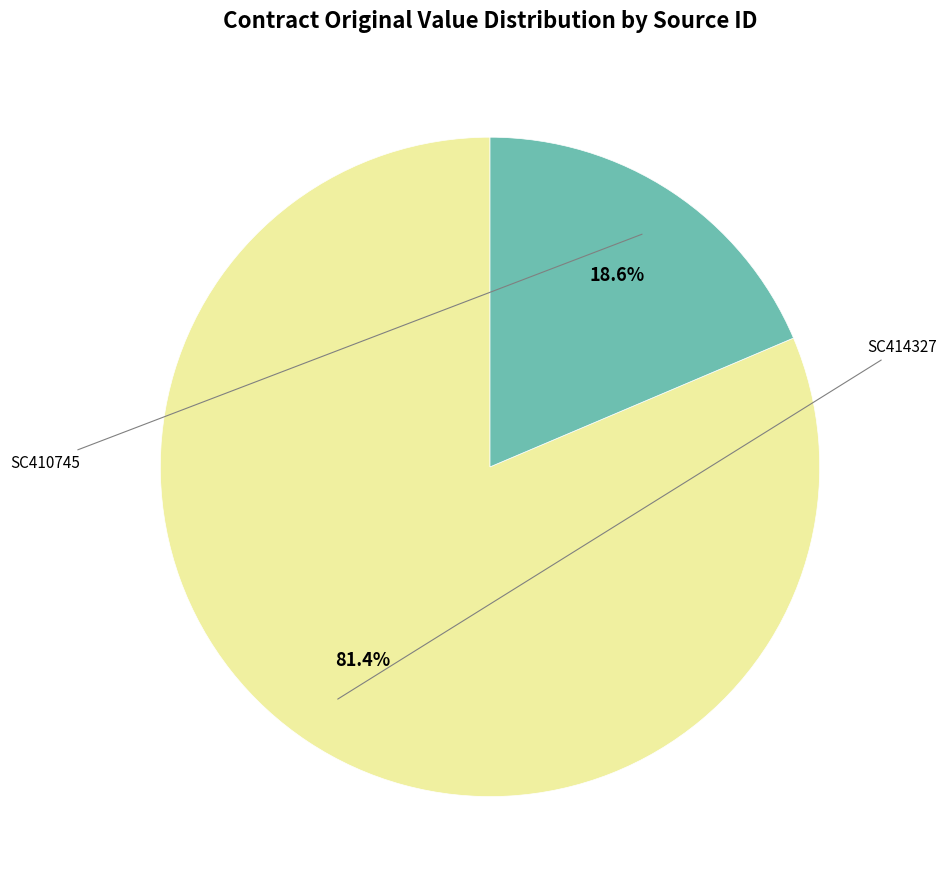

To the nearest percent, what is the combined percentage of SC410745 and SC414327?

100%